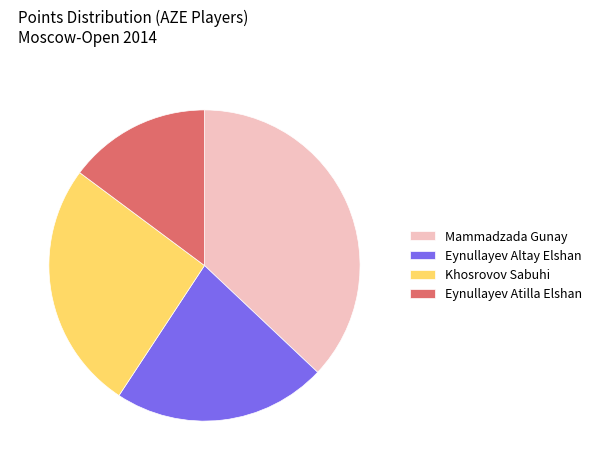

Approximately how many times larger is the value at Mammadzada Gunay compared to Eynullayev Altay Elshan?

1.7